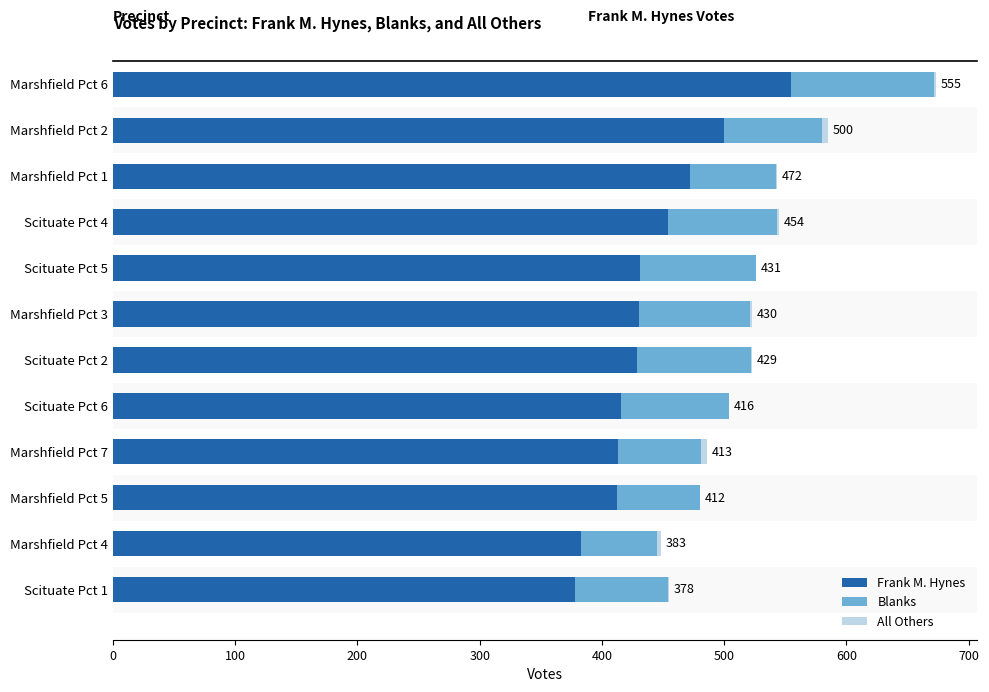

What is the sum of all Frank M. Hynes values?

5273